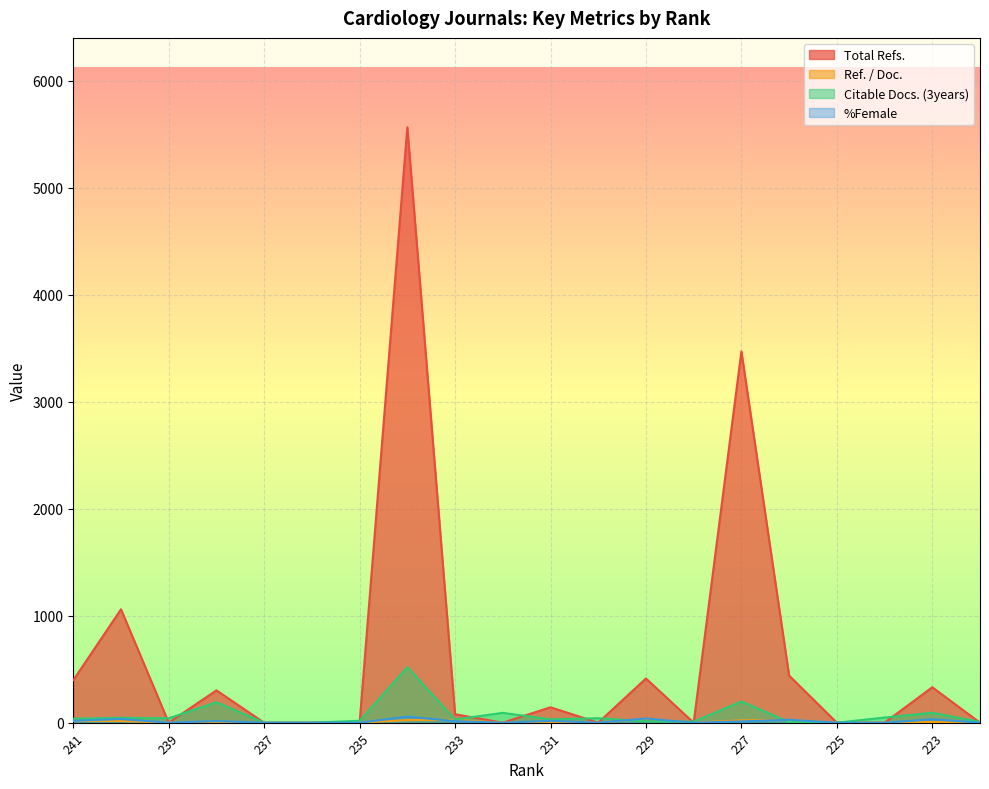

Reading right to left, list all the values displayed in this chart.

Total Refs.: 0.0	331.0	0.0	0.0	440.0	3469.0	0.0	413.0	0.0	144.0	0.0	79.0	5565.0	0.0	0.0	0.0	302.0	0.0	1060.0	397.0
Ref. / Doc.: 0.0	6.5	0.0	0.0	27.5	22.2	0.0	37.5	0.0	6.0	0.0	26.3	24.3	0.0	0.0	0.0	2.7	0.0	15.8	16.5
Citable Docs. (3years): 7.0	93.0	48.0	0.0	6.0	198.0	10.0	12.0	42.0	31.0	92.0	30.0	519.0	18.0	0.0	0.0	191.0	41.0	45.0	37.0
%Female: 0.0	32.0	0.0	0.0	27.6	11.4	0.0	39.1	0.0	16.9	0.0	14.3	56.3	0.0	0.0	0.0	14.8	0.0	34.0	17.5